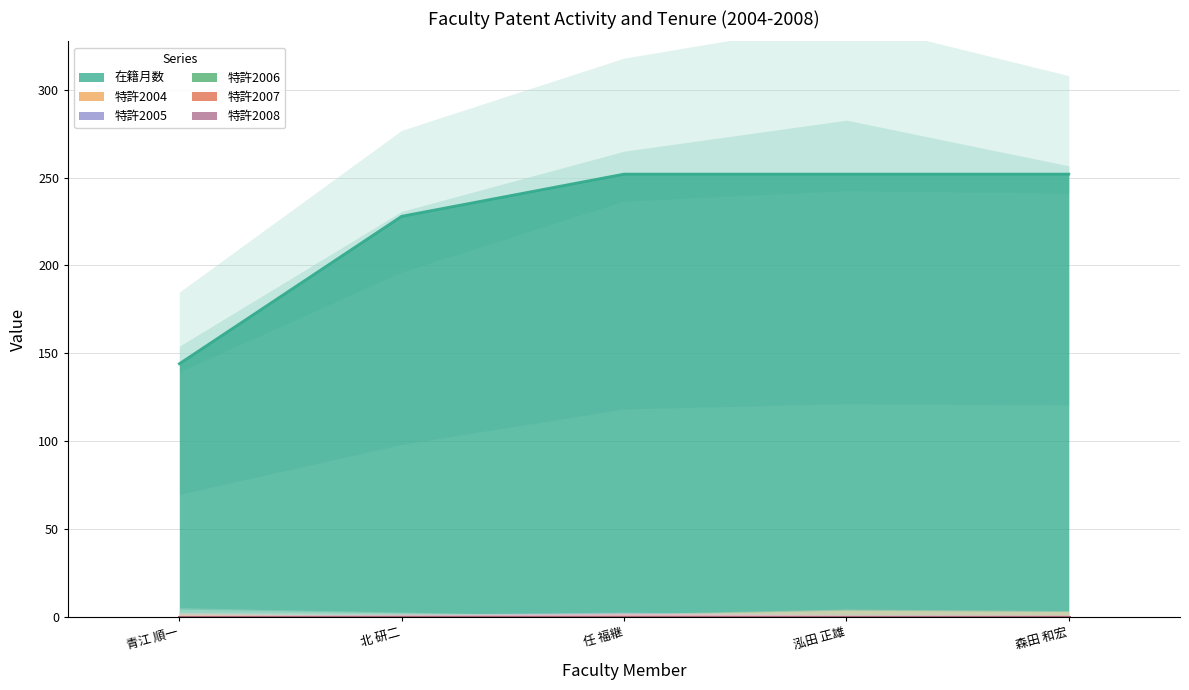

What is the label of the 4th point from the left?

泓田 正雄